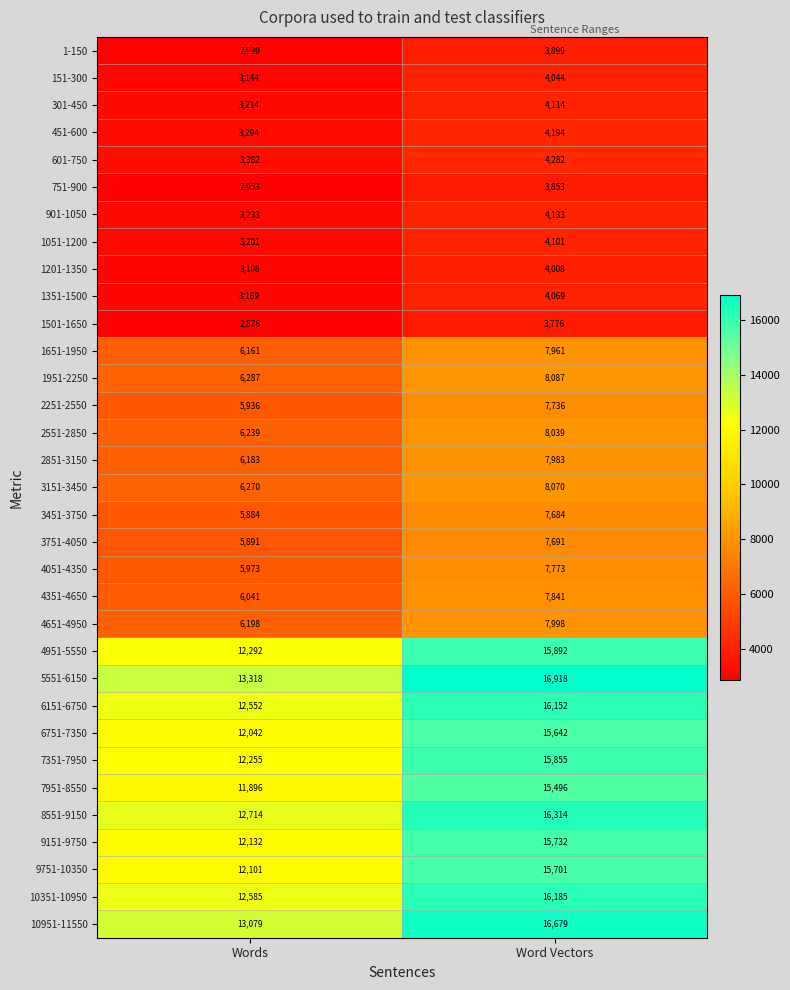

The value of 6151-6750 at Word Vectors is 23206. True or false?

False